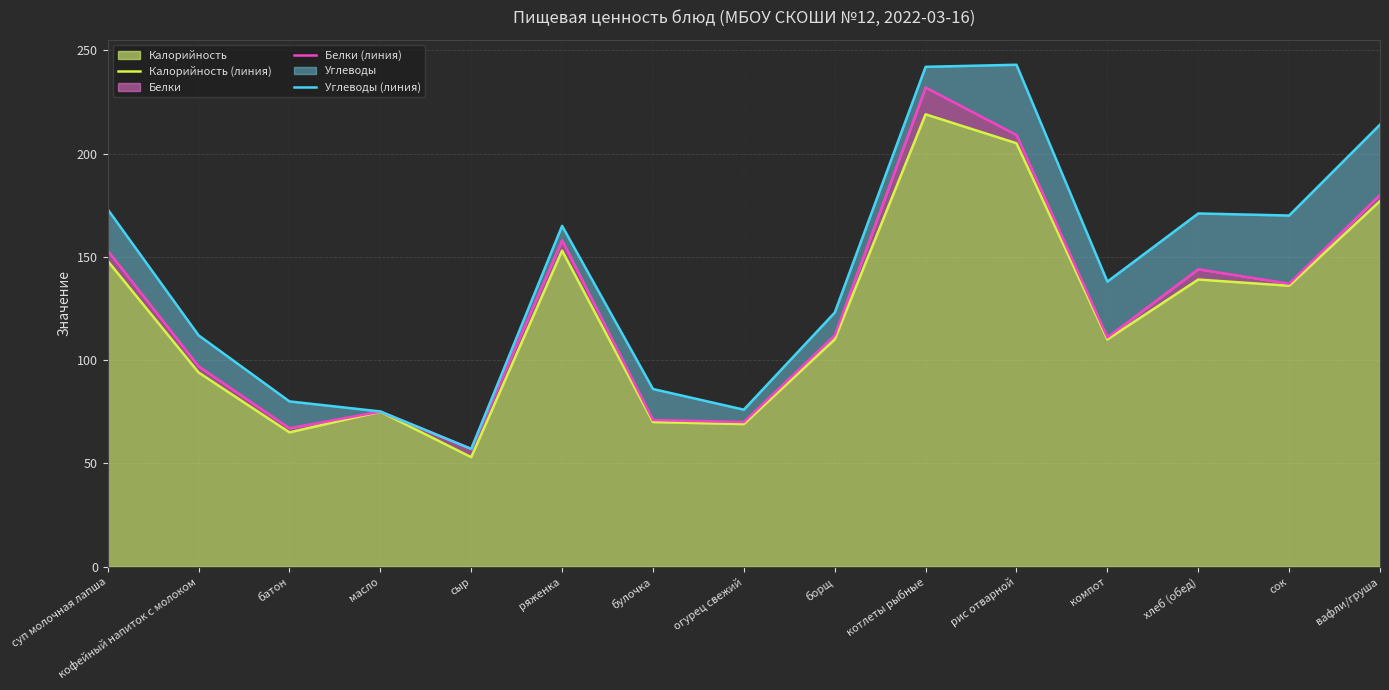

Reading right to left, extract all data points from this chart.

Калорийность (линия): 177.0	136.0	139.0	110.0	205.0	219.0	110.0	69.0	70.0	153.0	53.0	75.0	65.0	94.0	148.0
Белки (линия): 180.0	137.0	144.0	111.0	209.0	232.0	112.0	70.0	71.0	158.0	57.0	75.0	67.0	97.0	153.0
Углеводы (линия): 214.0	170.0	171.0	138.0	243.0	242.0	123.0	76.0	86.0	165.0	57.0	75.1	80.0	112.0	173.0